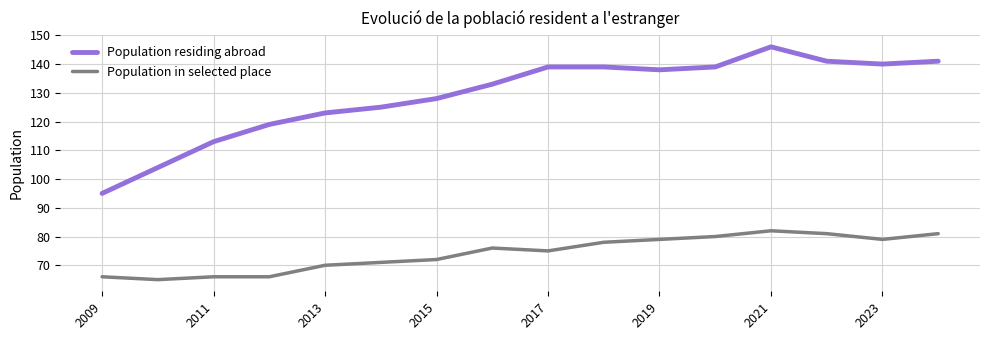

True or false: Population residing abroad and Population in selected place intersect in this chart.

False